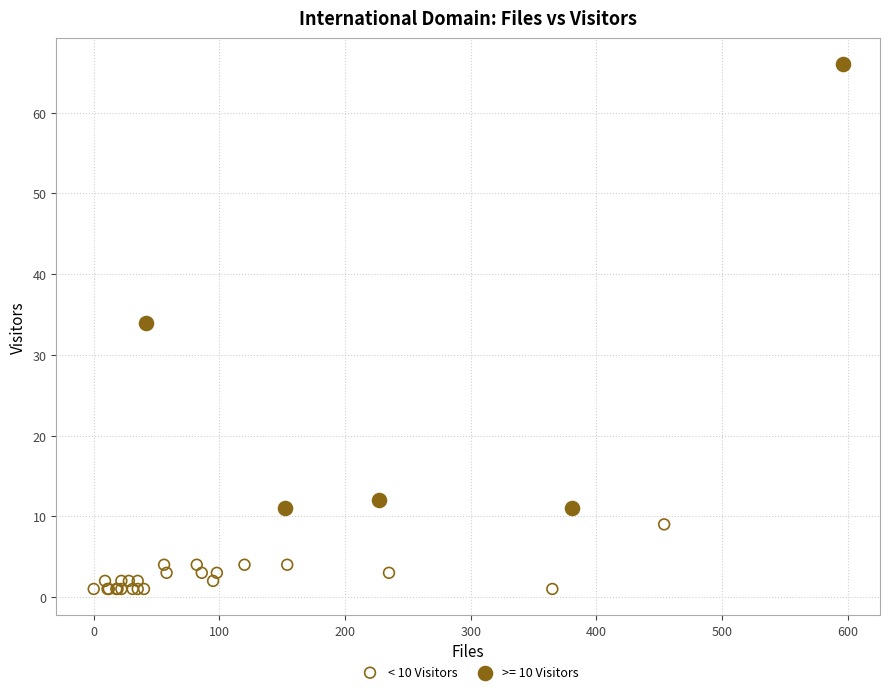

Which series reaches the maximum Y coordinate?

>= 10 Visitors